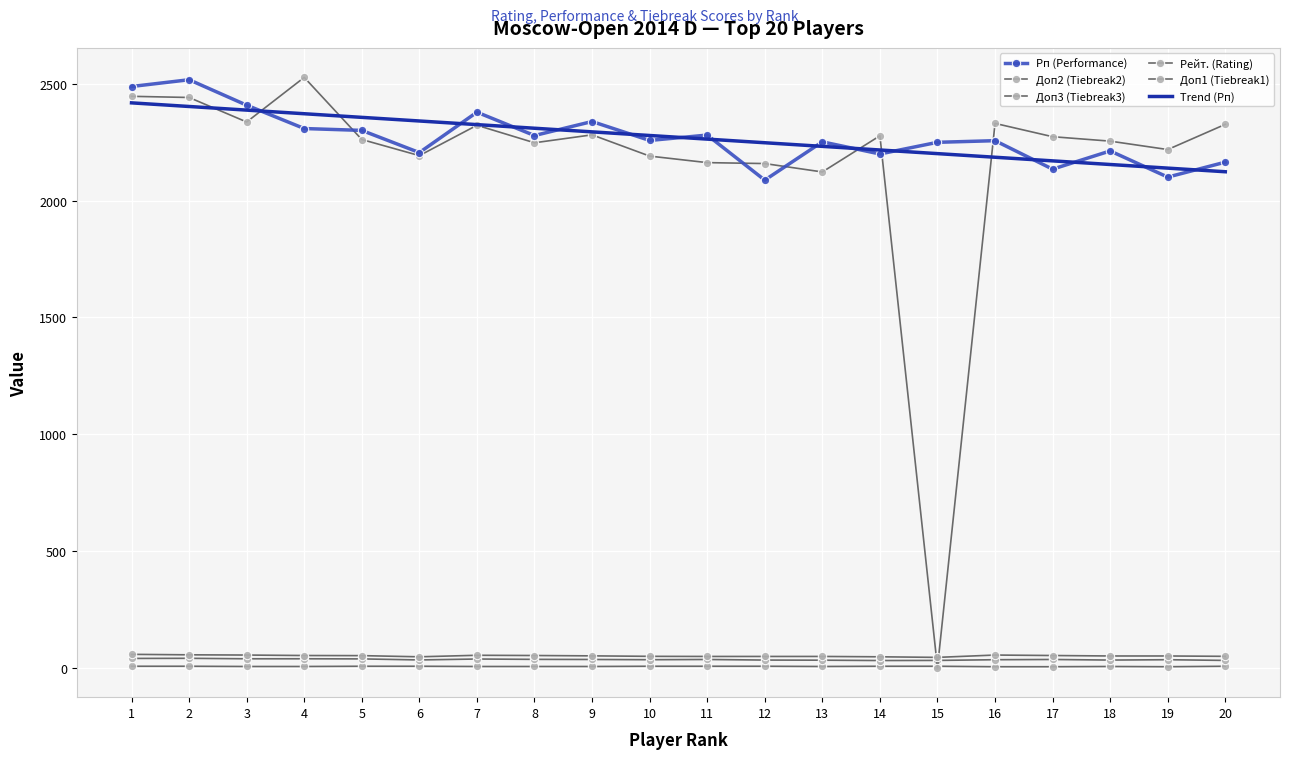

What is the value of the Доп3 (Tiebreak3) point at the 3rd from the left?

38.0